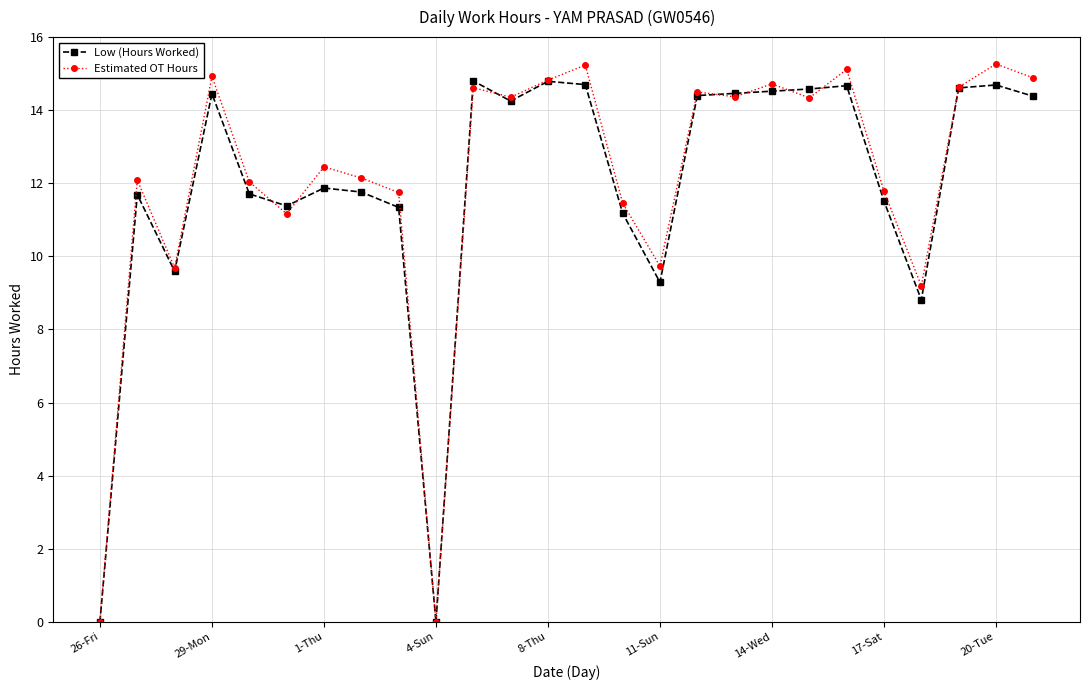

True or false: Low (Hours Worked) has more than 2 points higher than both neighbors.

True